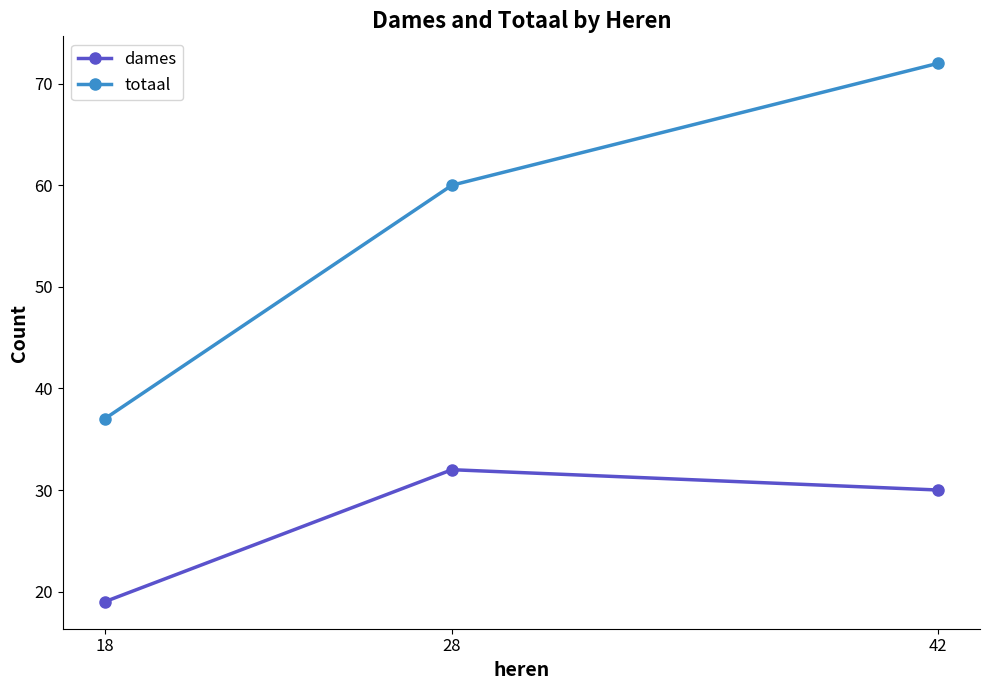

Is it true that totaal equals 32 at 42?

False